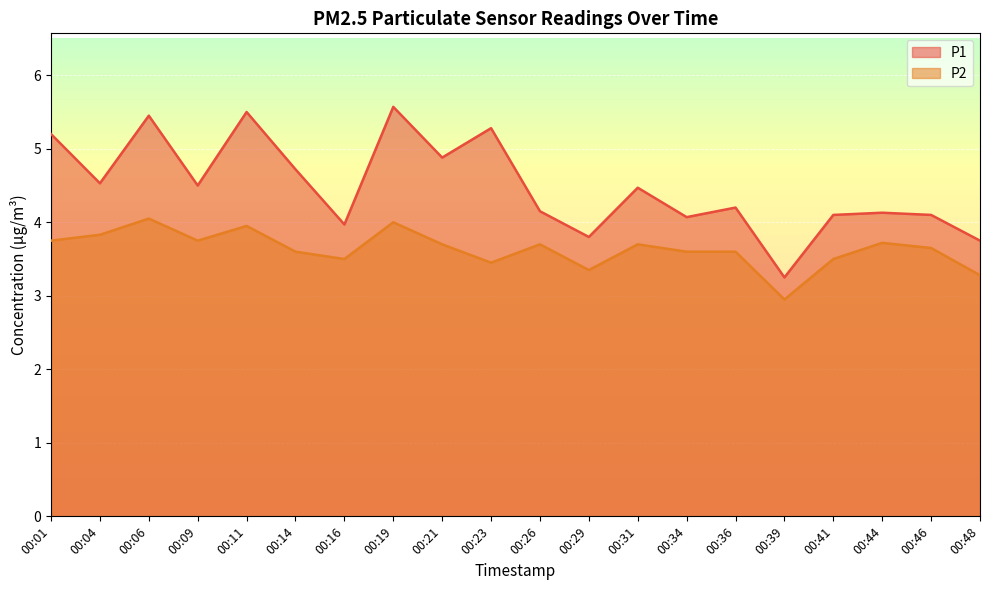

Which series has the widest spread of values?

P1